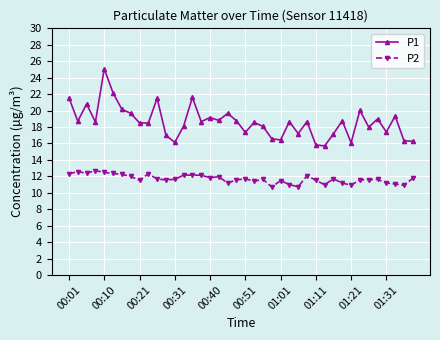

True or false: P2 and P1 cross at least once.

False